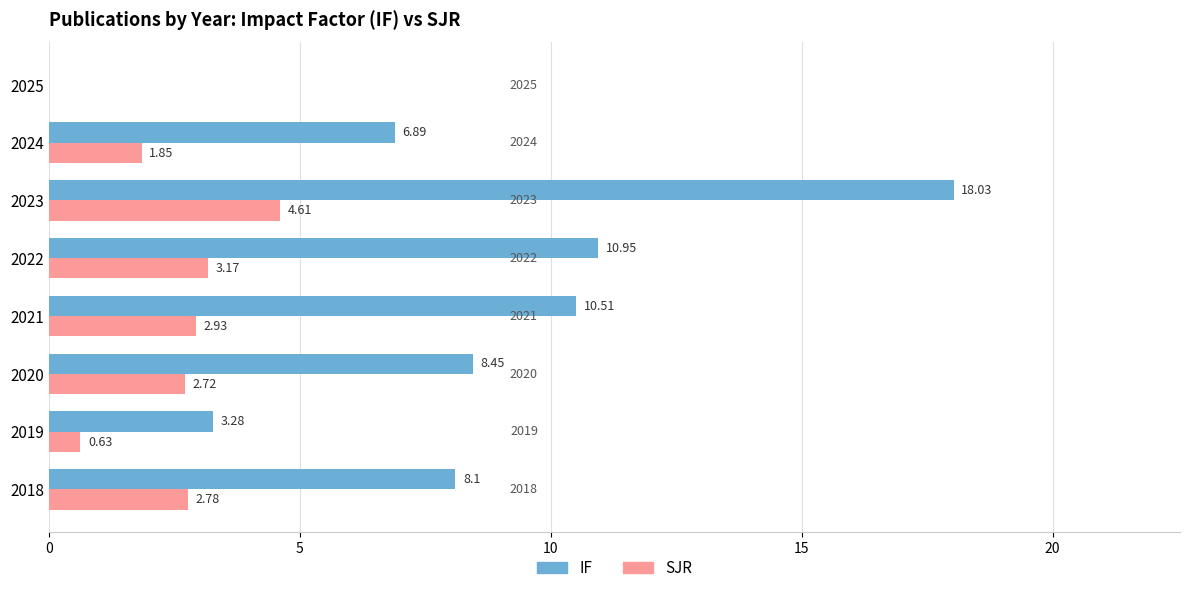

Which series has the largest total across all categories?

IF